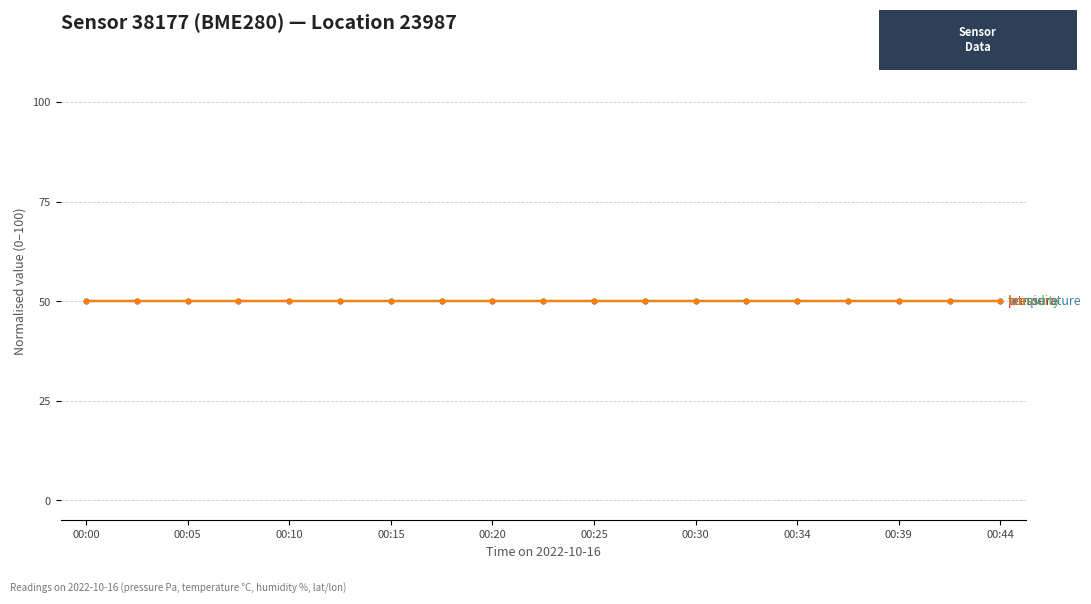

True or false: lat has more than 0 interior local peaks.

False